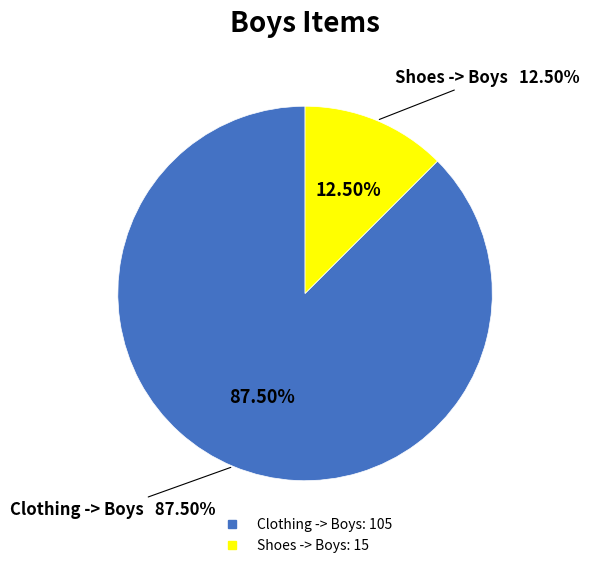

Rank the categories by value from lowest to highest.

Shoes -> Boys, Clothing -> Boys